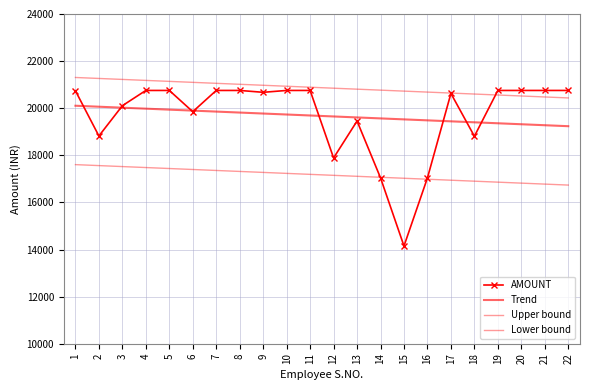

Between which two adjacent categories do Trend and AMOUNT first intersect?

1 and 2